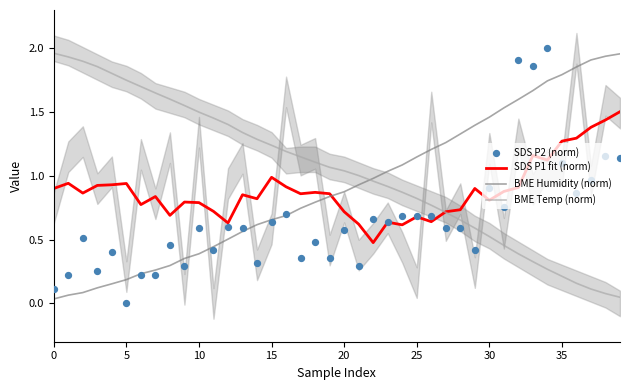

Which series reaches the minimum Y coordinate?

SDS P2 (norm)